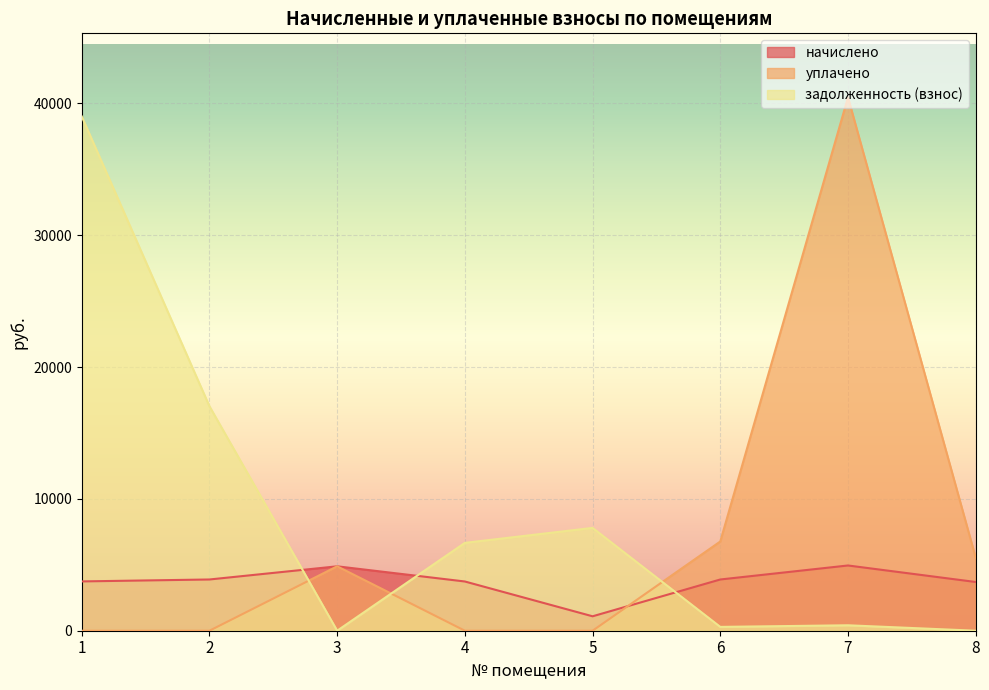

The value of начислено at 3 is 4884.5. True or false?

True